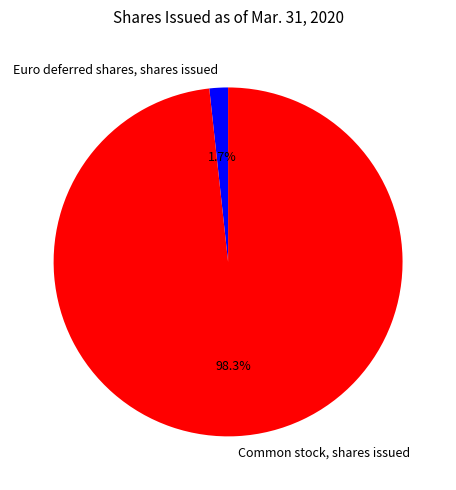

What percentage is the Euro deferred shares, shares issued slice, to the nearest percent?

2%